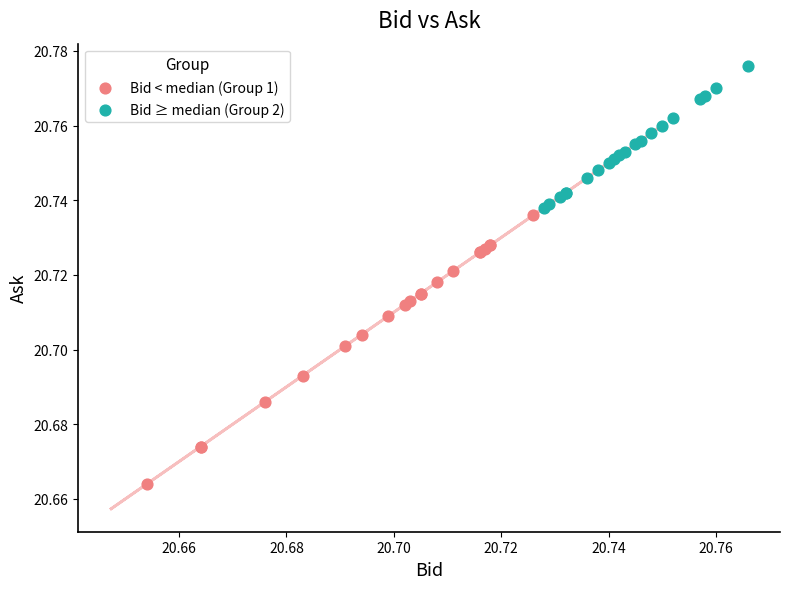

Which series has the largest Y range (max minus min)?

Bid < median (Group 1)